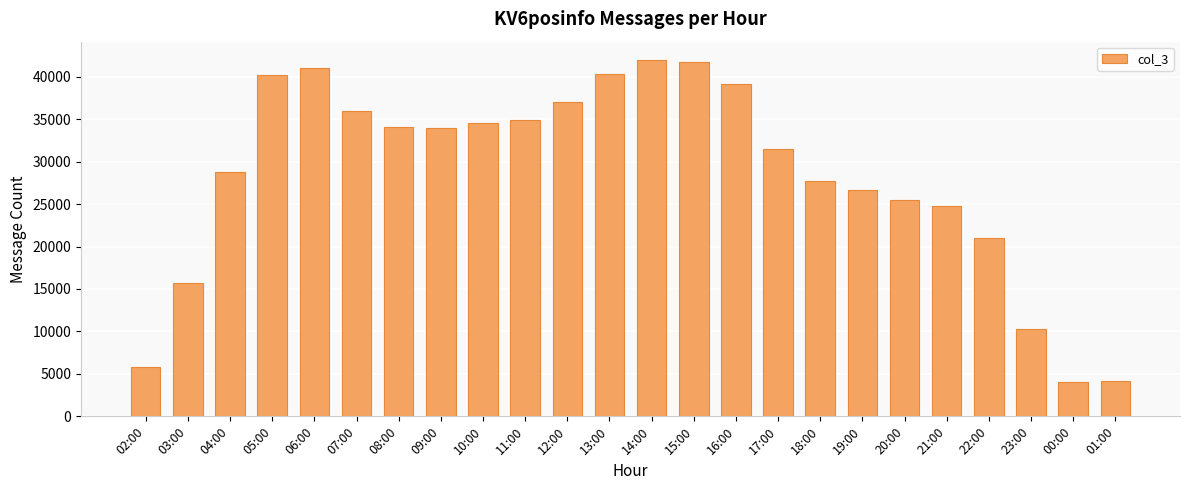

What is the maximum value shown in the chart?

42026